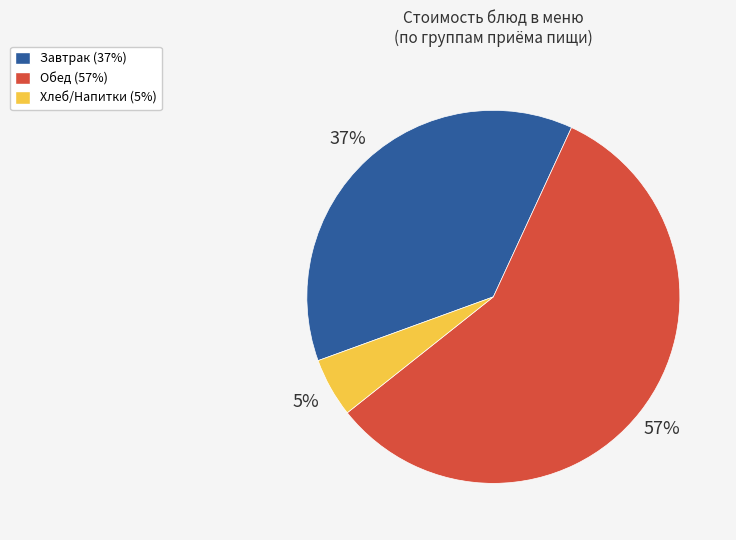

Which slice is the smallest?

Хлеб/Напитки (5%)